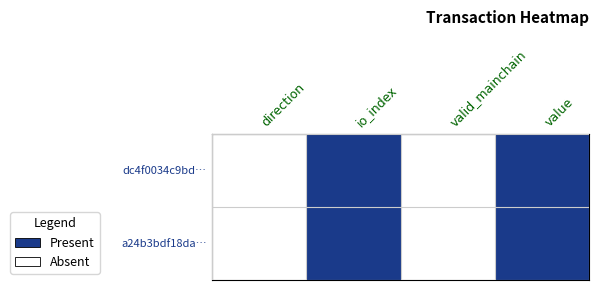

How many series are shown in this chart?

2